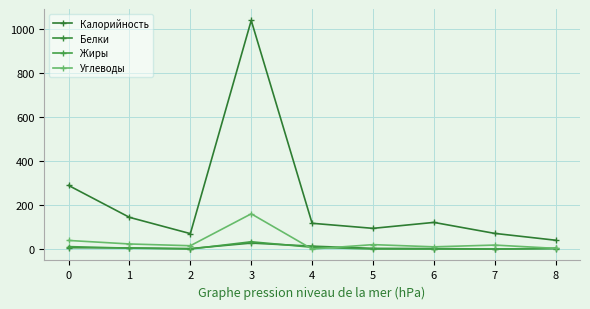

How many lines are shown in the chart?

4